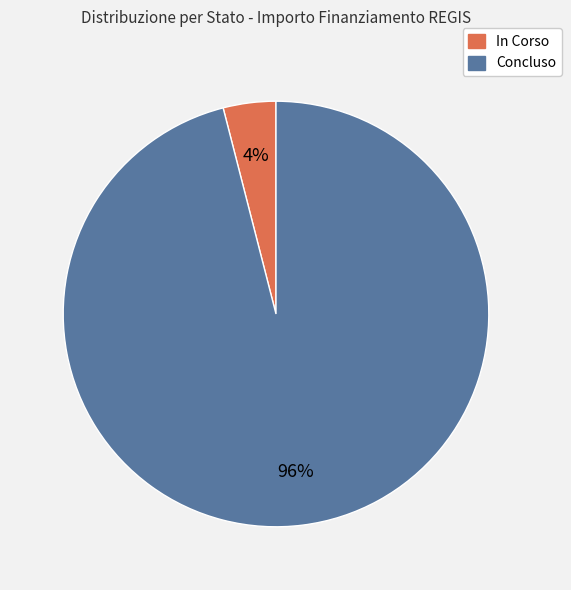

True or false: Concluso accounts for 90% of the total.

False